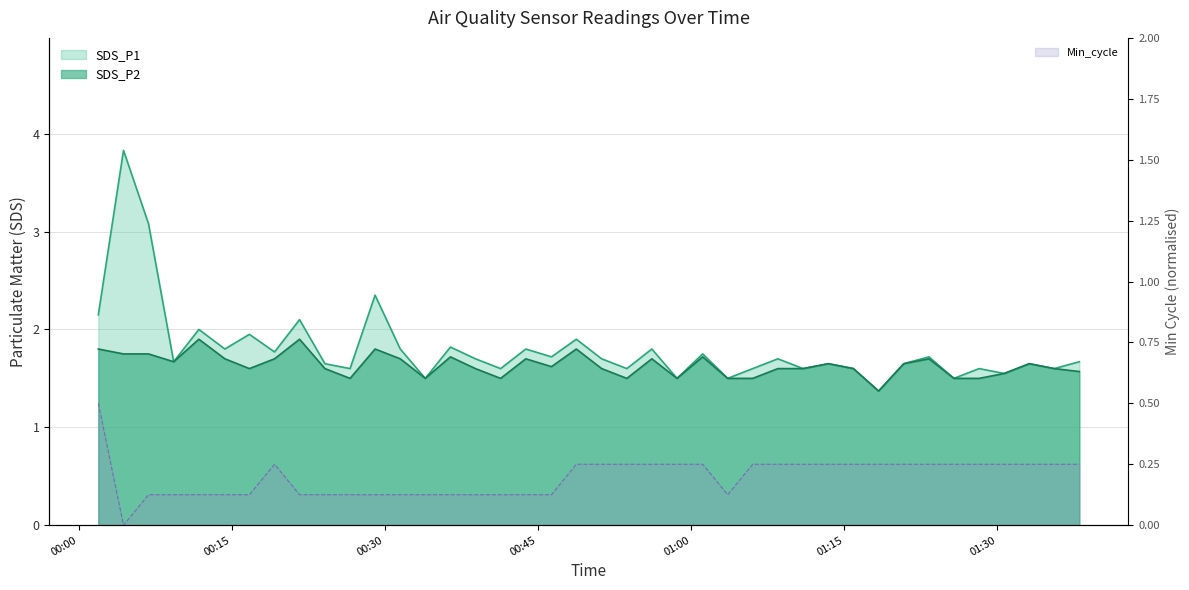

How many Min_cycle values are between 0 and 1?

40